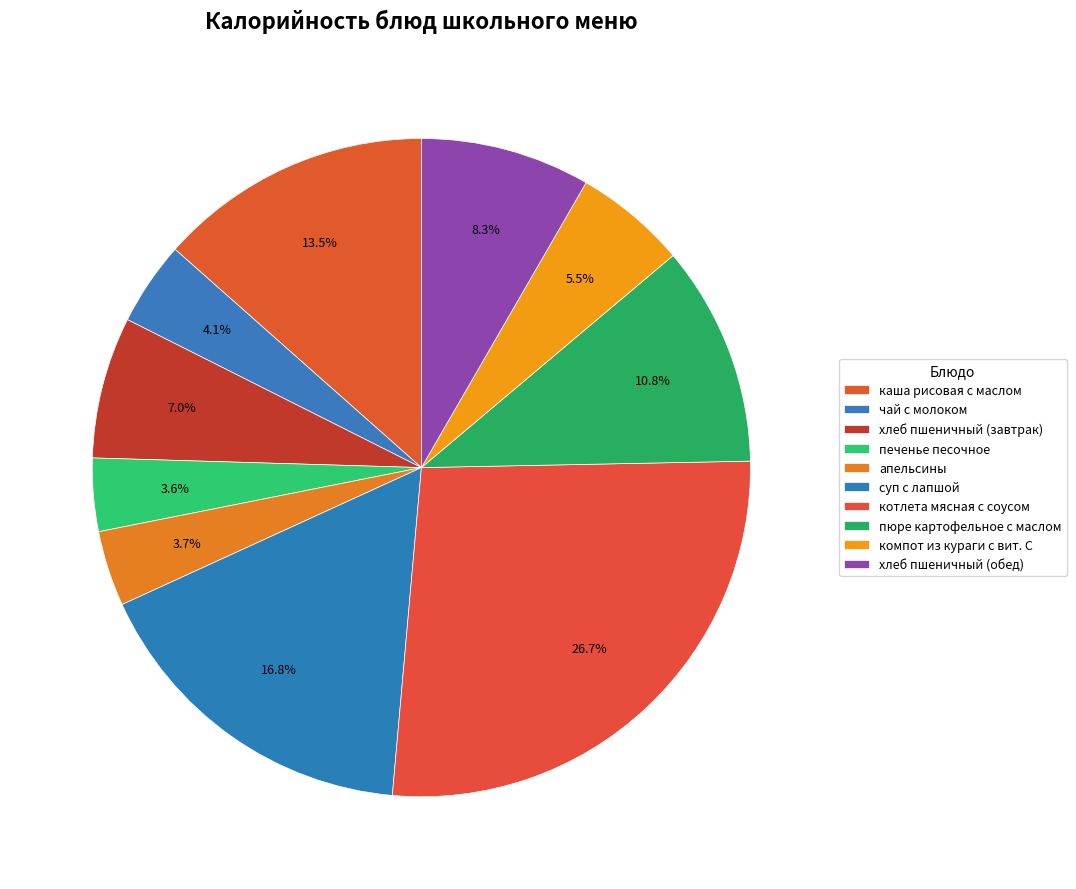

Count the number of slices in the pie.

10